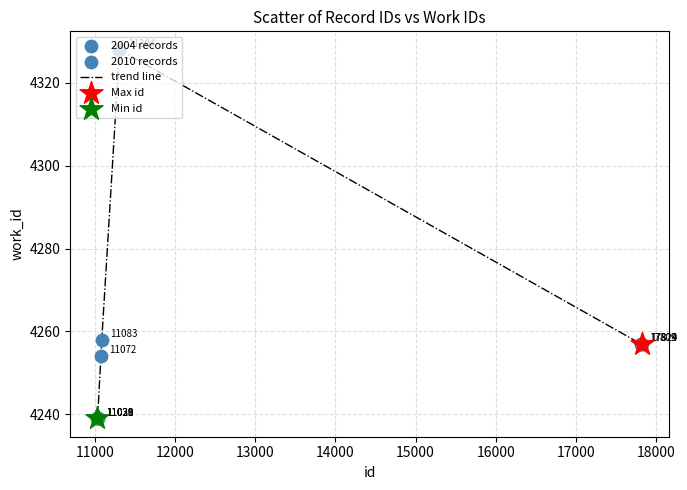

What is the difference between the maximum and minimum values?

89